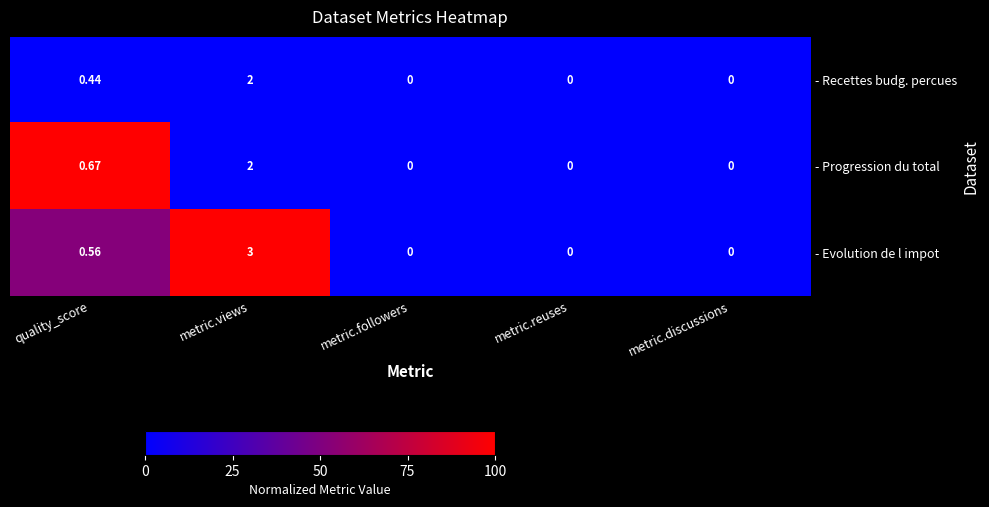

At which category is the sum across all series the highest?

metric.views